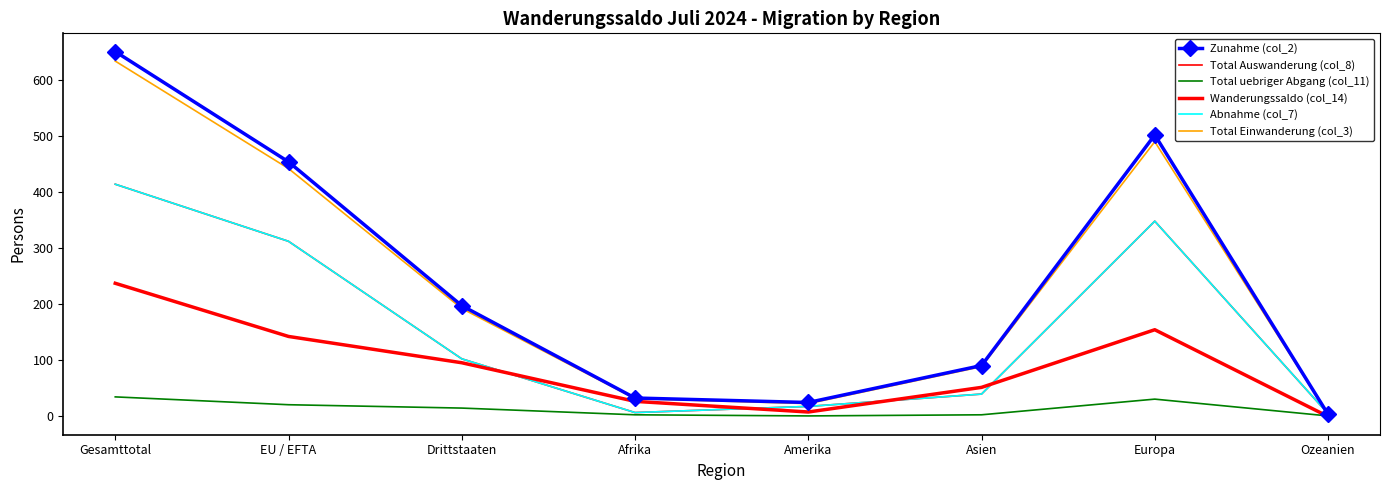

How many interior local valleys does the Wanderungssaldo (col_14) series have?

1